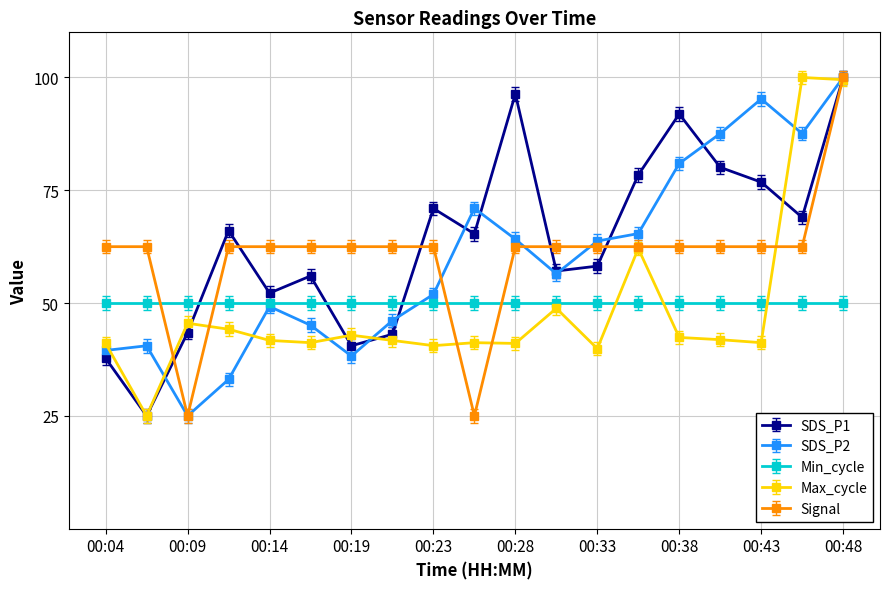

What is the greatest value displayed?

100.0